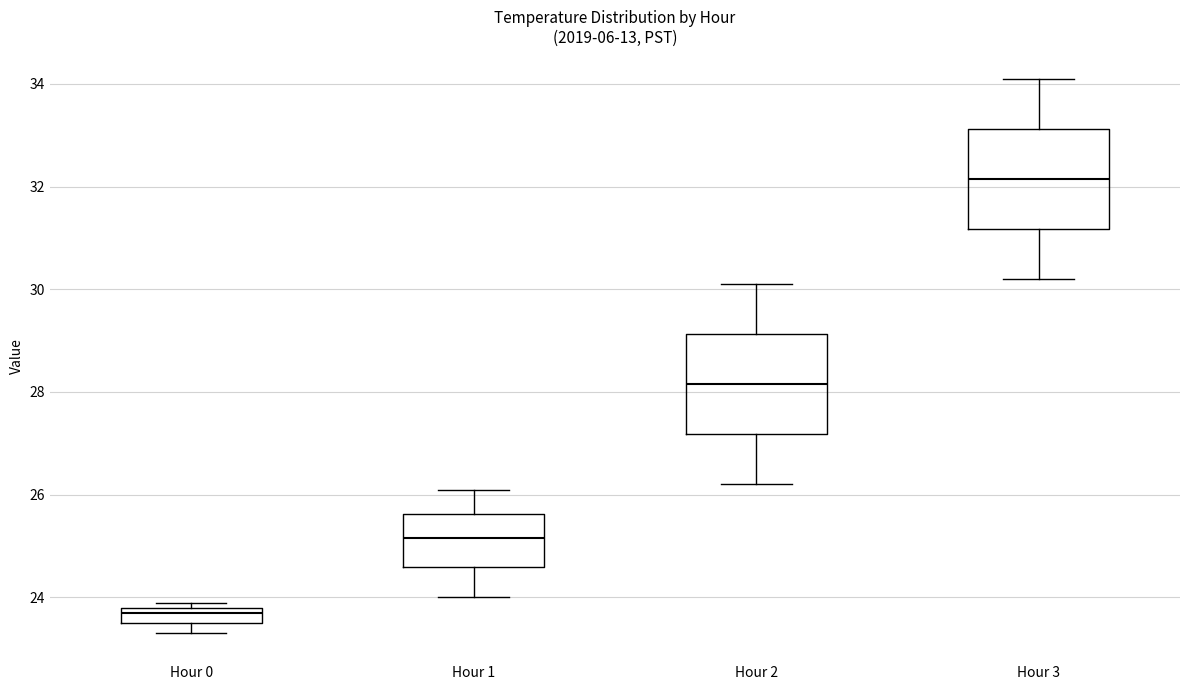

Which box's median line is the highest?

Hour 3